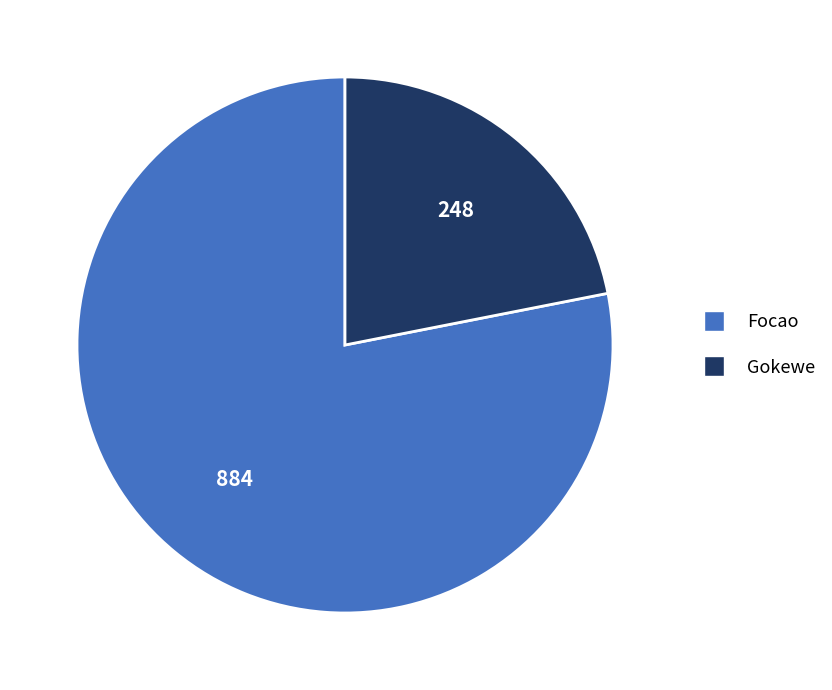

Which has a higher value, Gokewe or Focao?

Focao